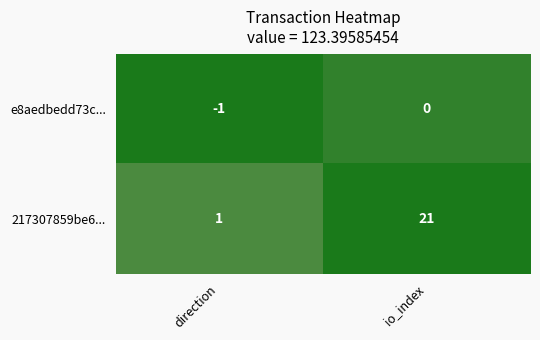

How many categories are shown in the chart?

2